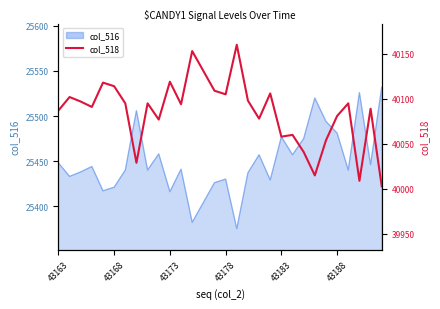

How many values are below 40095?

15